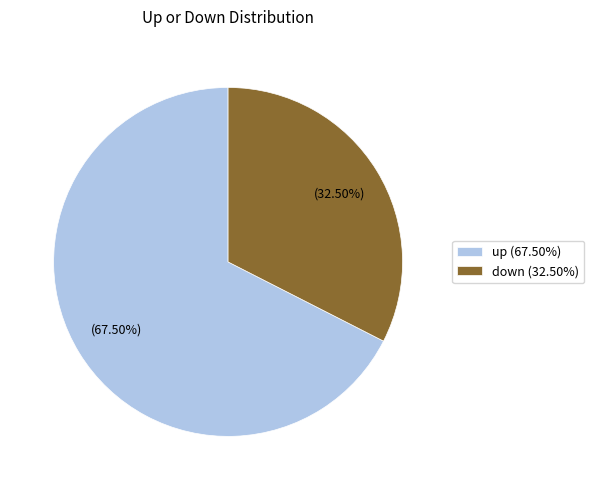

Does down (32.50%) represent more than half of the total?

No